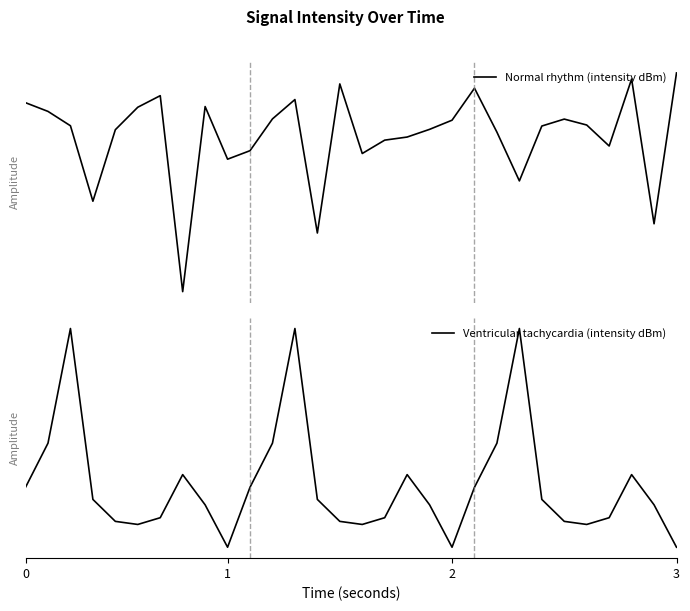

In Normal rhythm (intensity dBm), how many points are higher than both neighbors (excluding endpoints)?

7